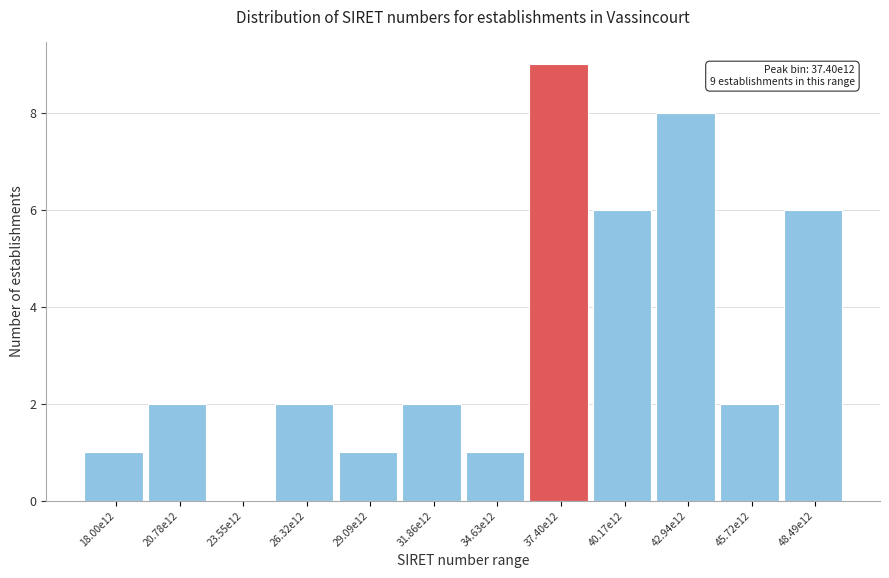

Reading left to right, what are all the values shown in this chart?

18.00e12=1	20.78e12=2	23.55e12=0	26.32e12=2	29.09e12=1	31.86e12=2	34.63e12=1	37.40e12=9	40.17e12=6	42.94e12=8	45.72e12=2	48.49e12=6